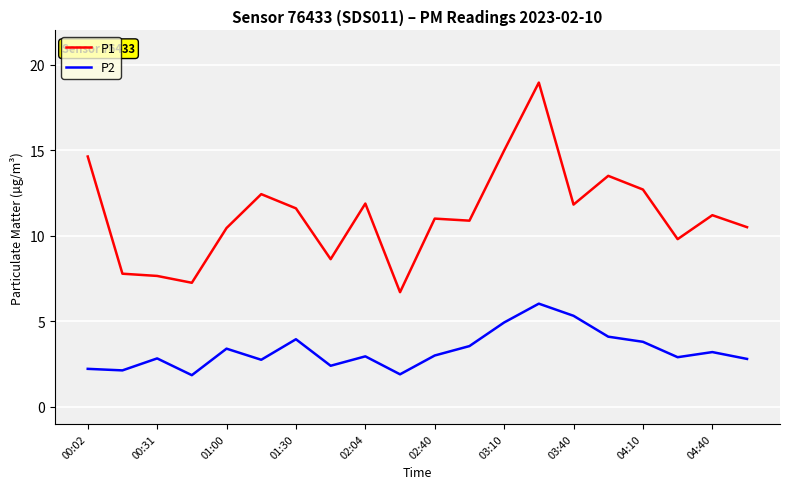

Which series has the widest spread of values?

P1